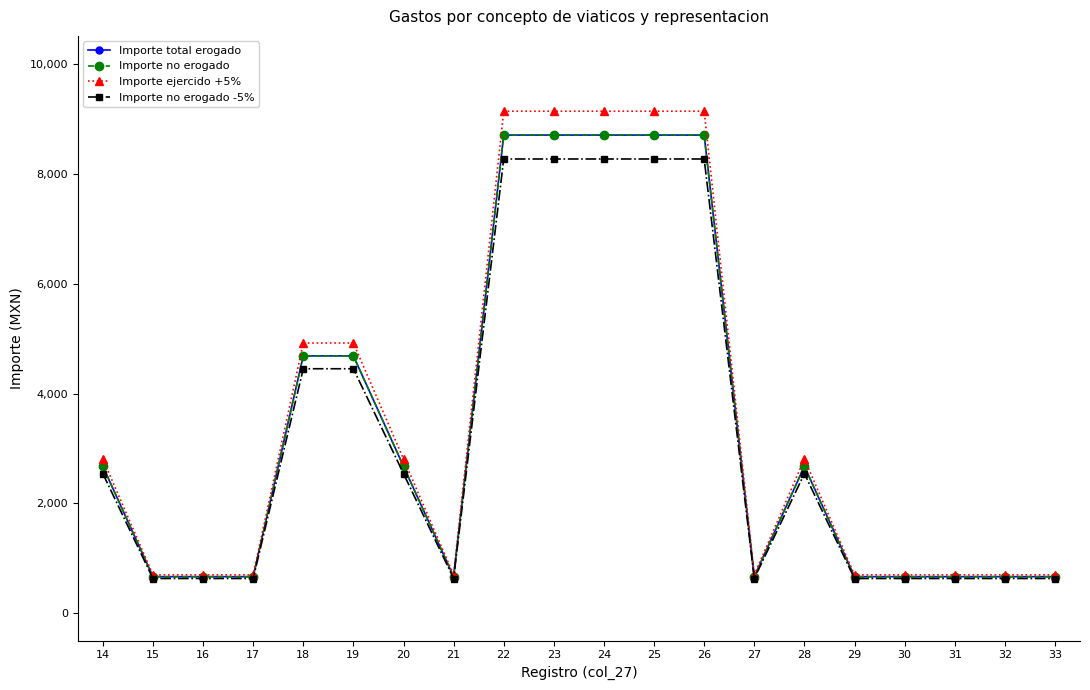

At 23, list the series in order from largest to smallest.

Importe ejercido +5%, Importe total erogado, Importe no erogado, Importe no erogado -5%